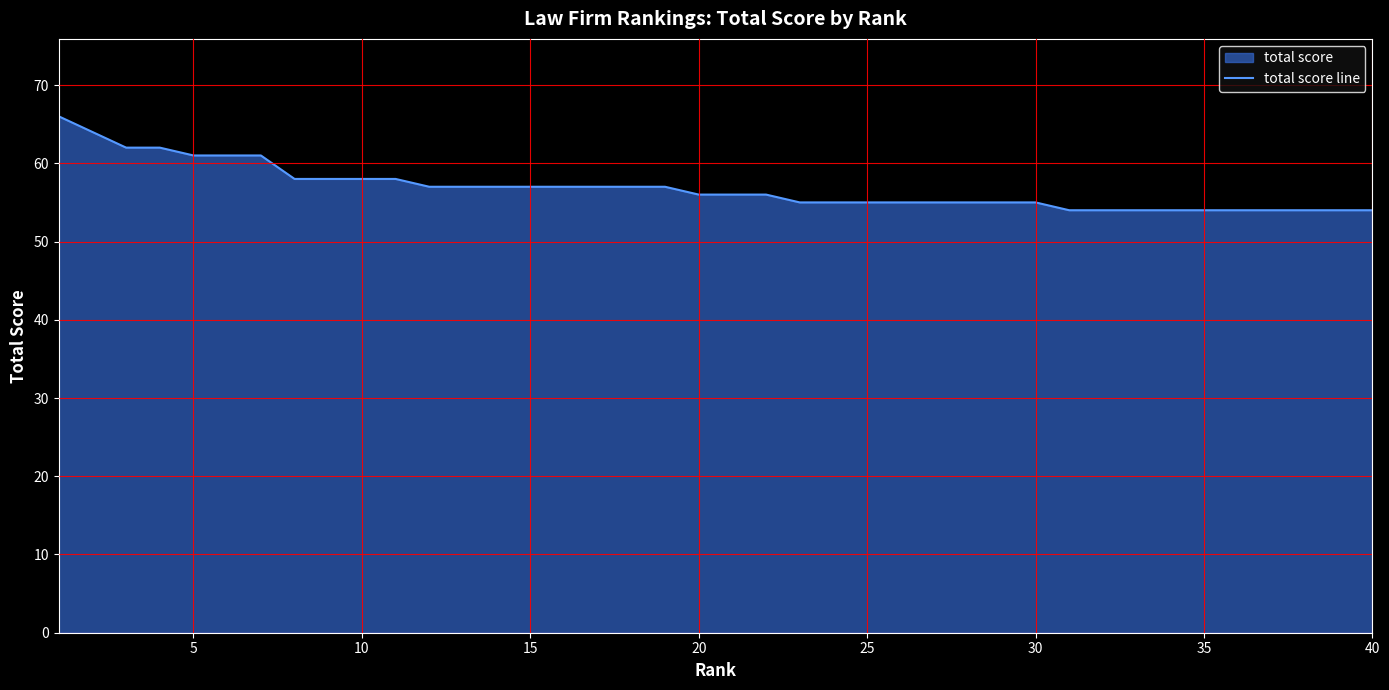

What is the difference between the maximum and minimum values?

12